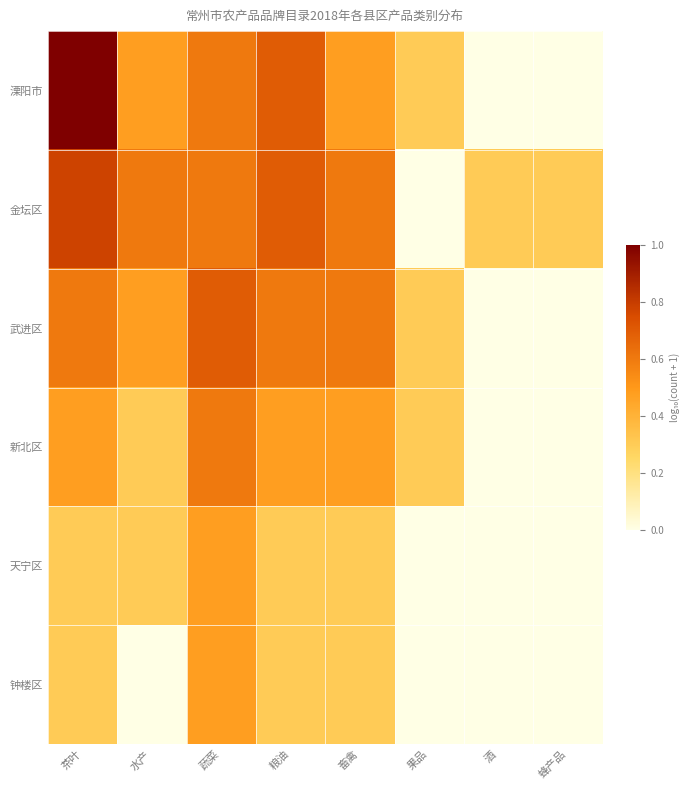

Which series has the widest spread of values?

溧阳市